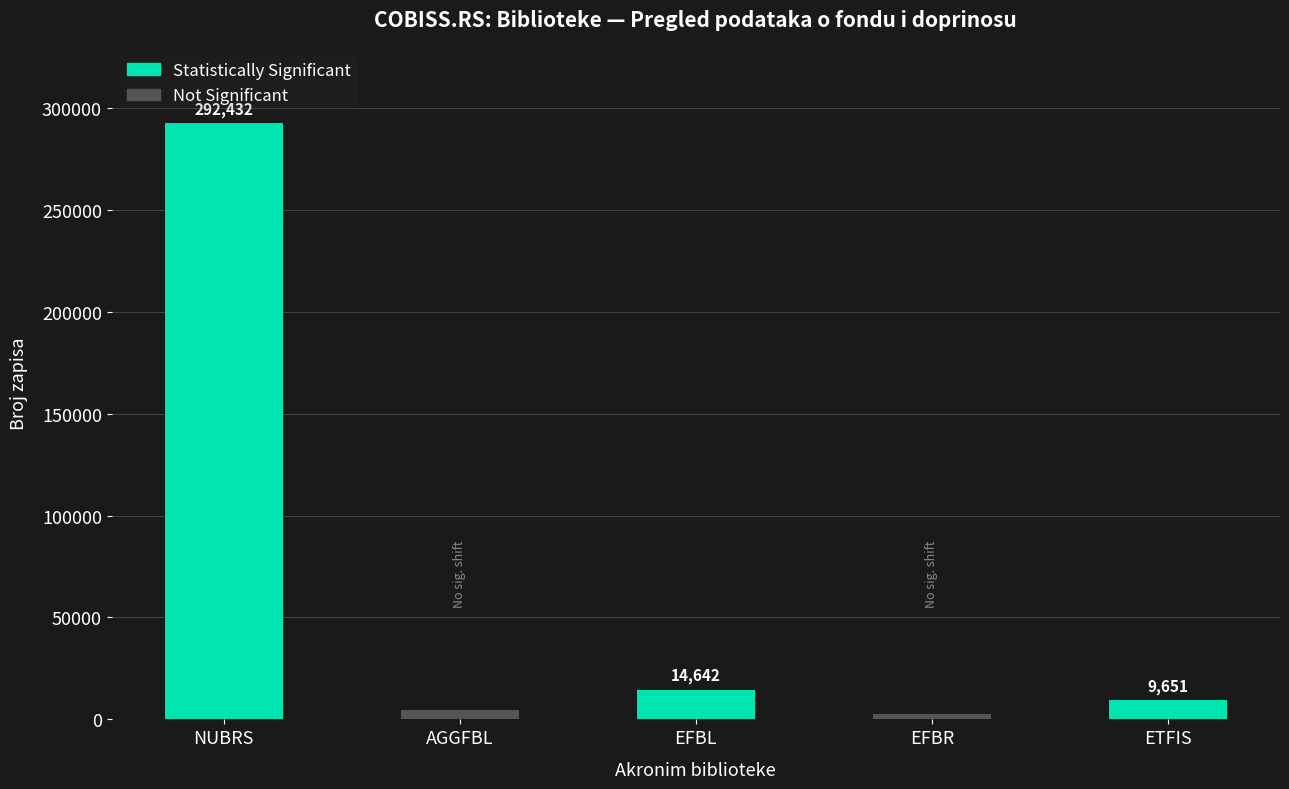

List the labels in order of value, smallest first.

EFBR, AGGFBL, ETFIS, EFBL, NUBRS